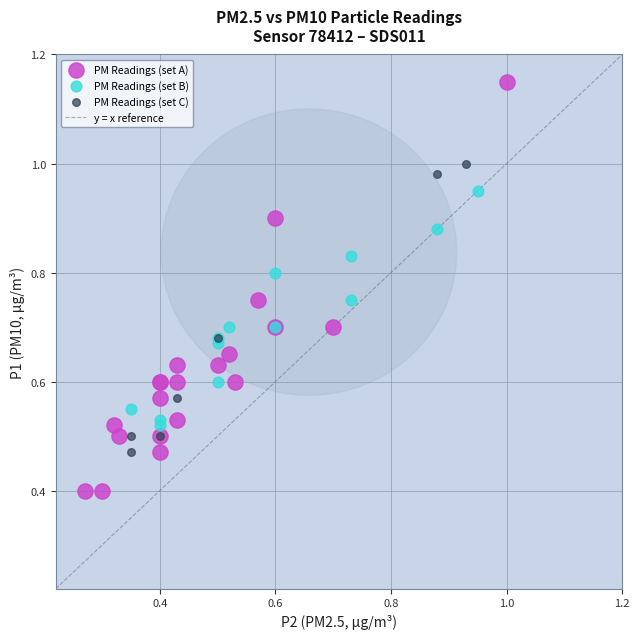

Which series has the widest spread of Y values?

PM Readings (set A)